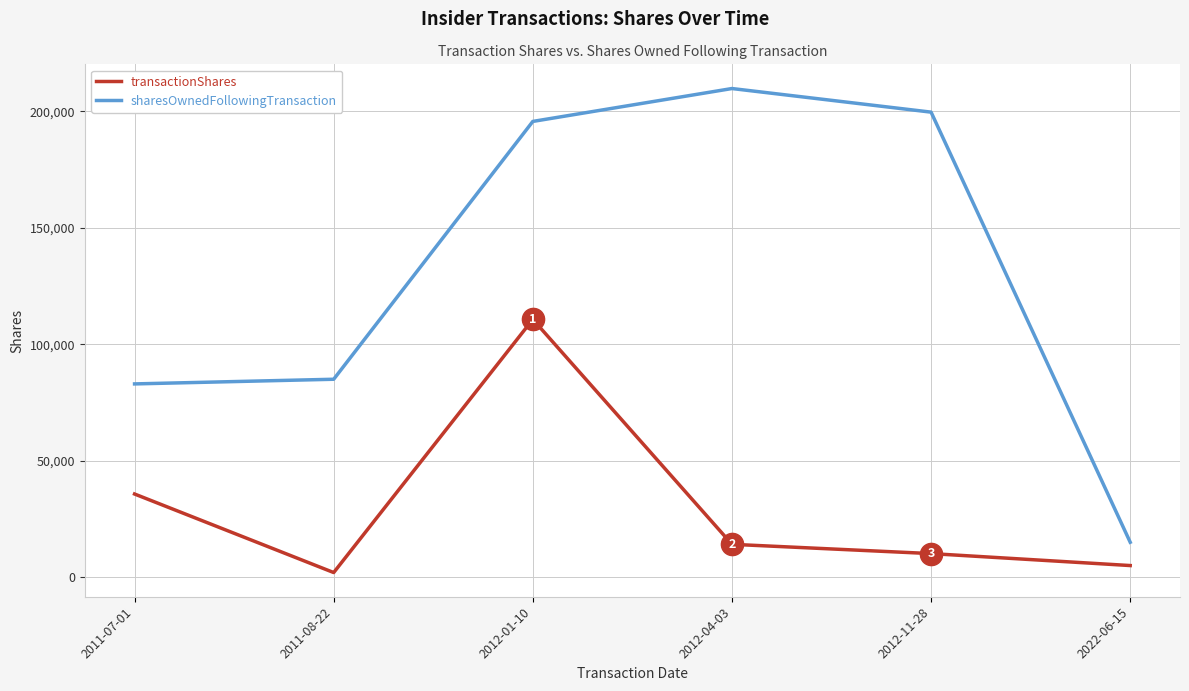

How many interior local valleys does the transactionShares series have?

1